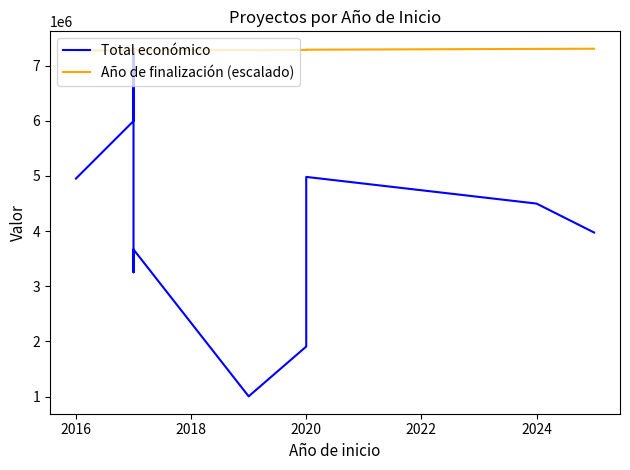

Which series has the widest spread of values?

Total económico